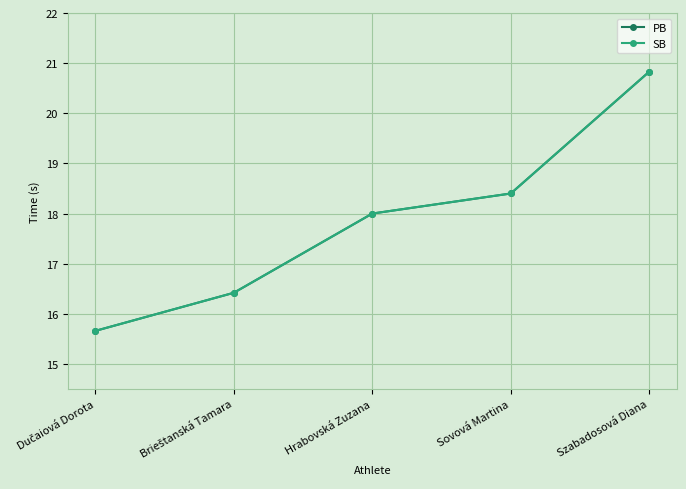

True or false: SB has a value of 8.0 at Hrabovská Zuzana.

False